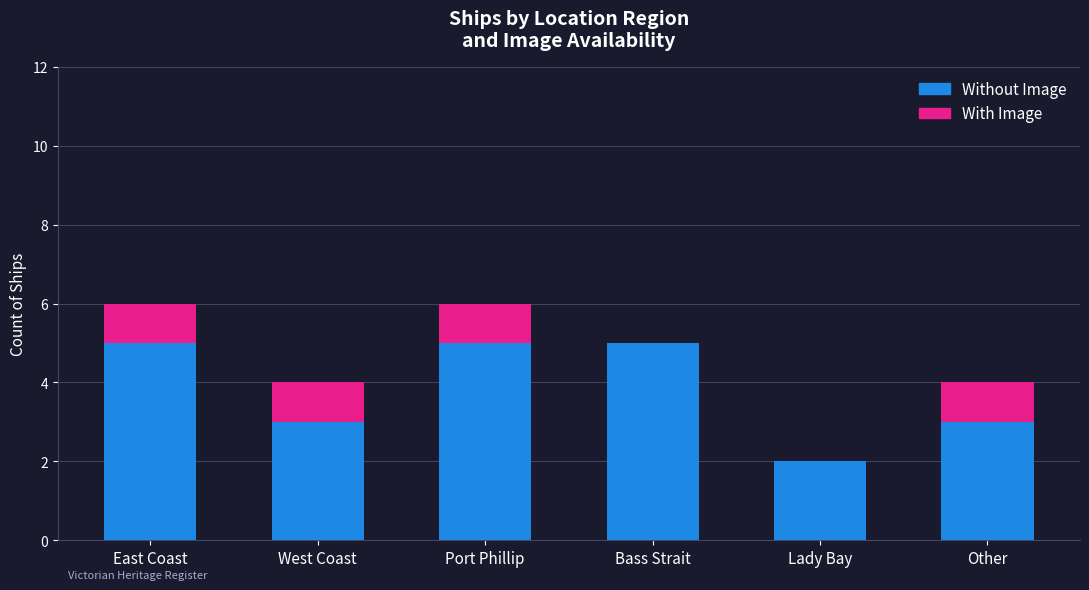

Read the Without Image value at West Coast.

3